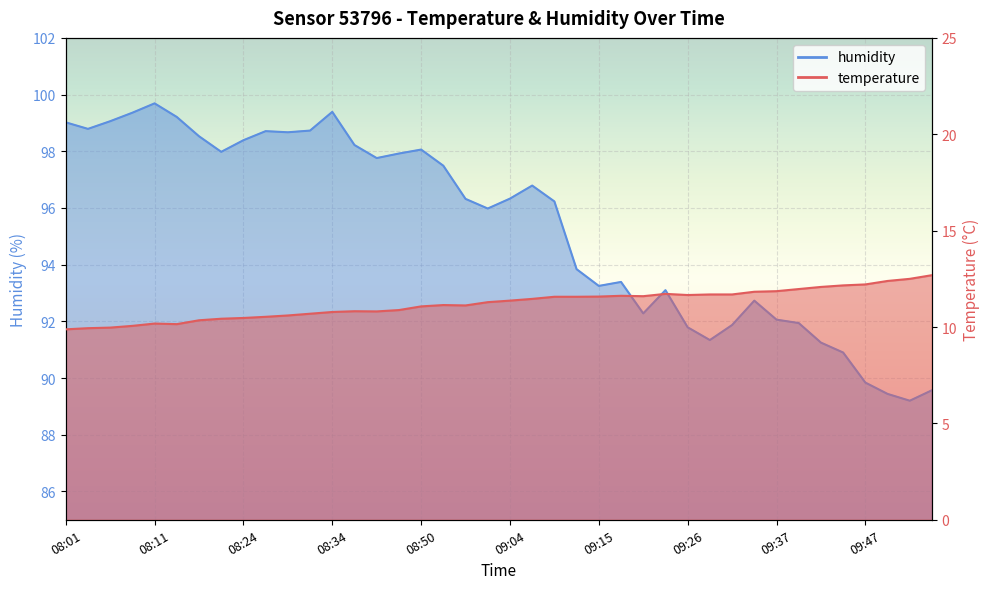

How many data points in humidity are less than 96?

18